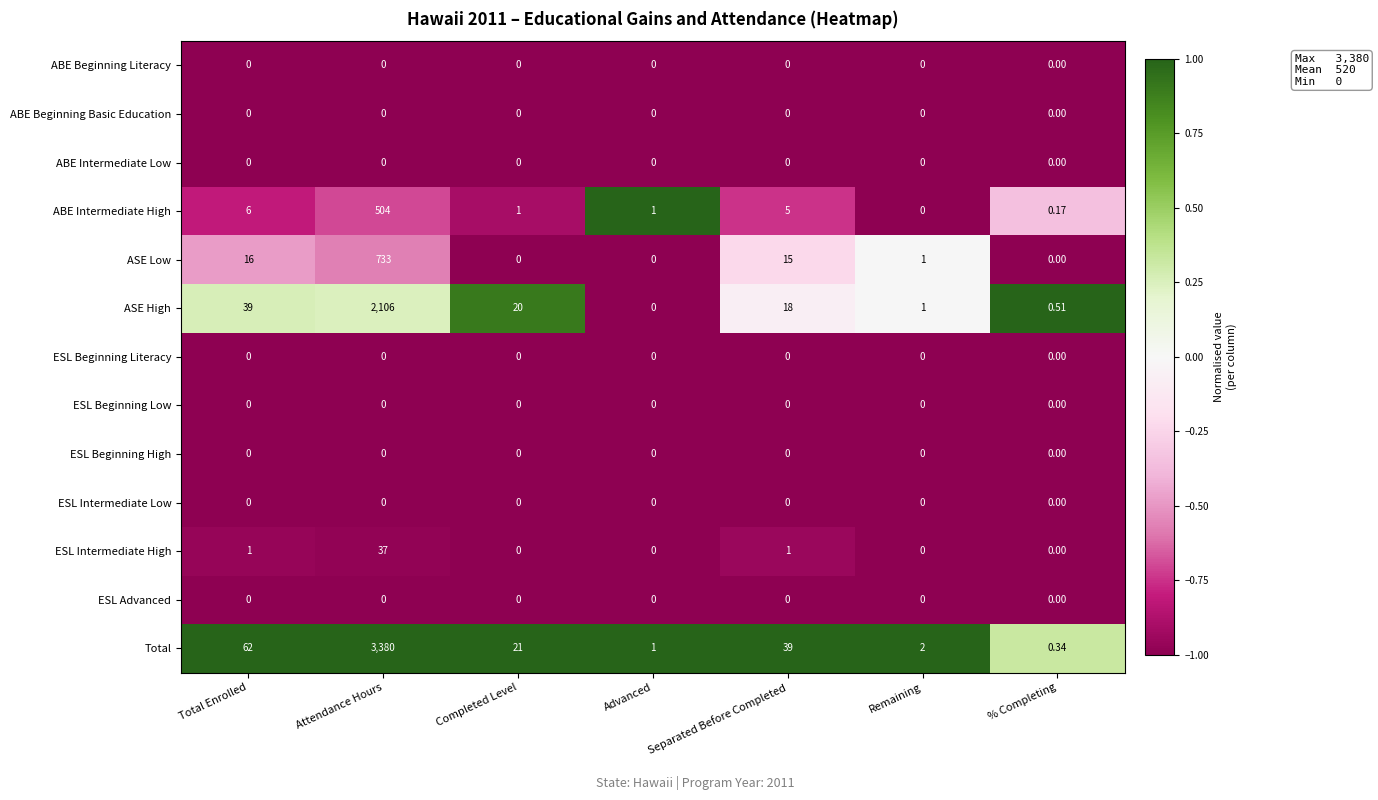

At which label does ASE Low reach its peak?

Attendance Hours